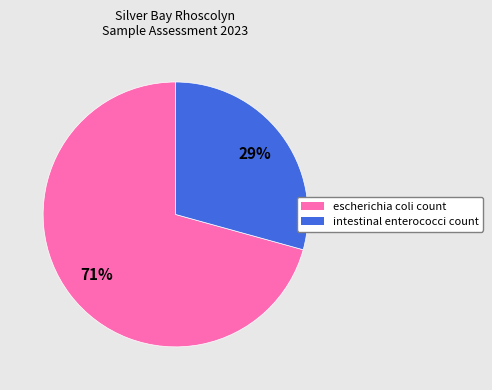

Combined, do intestinal enterococci count and escherichia coli count account for over 50%?

Yes